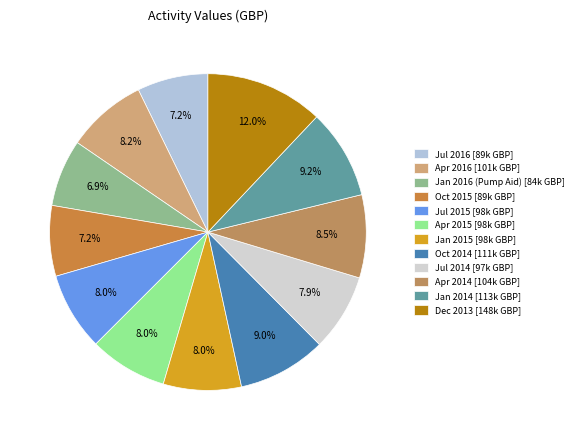

How many segments does this pie chart have?

12